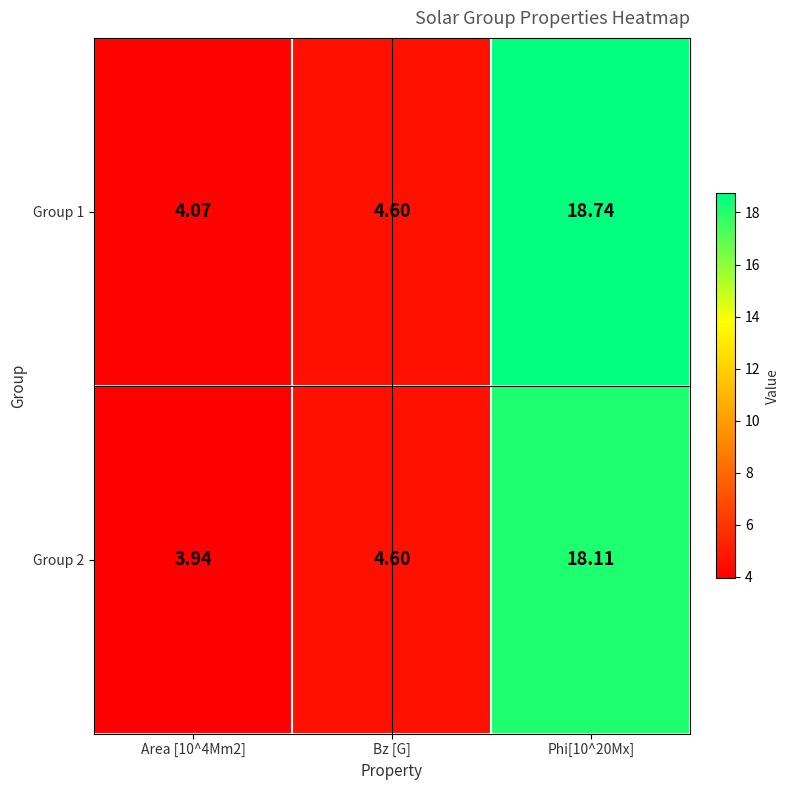

Is the value of Group 2 at Phi[10^20Mx] greater than the value of Group 1 at Phi[10^20Mx]?

No